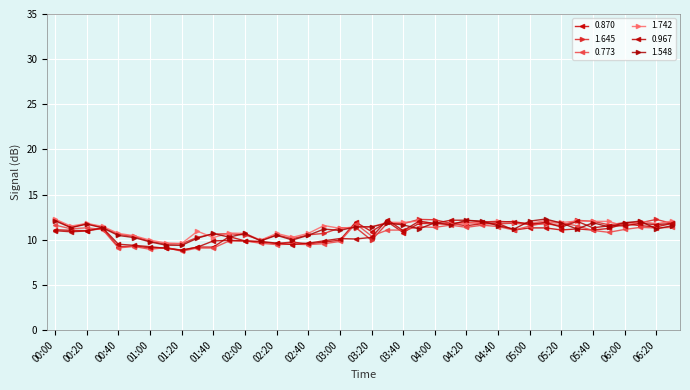

How many lines are shown in the chart?

6